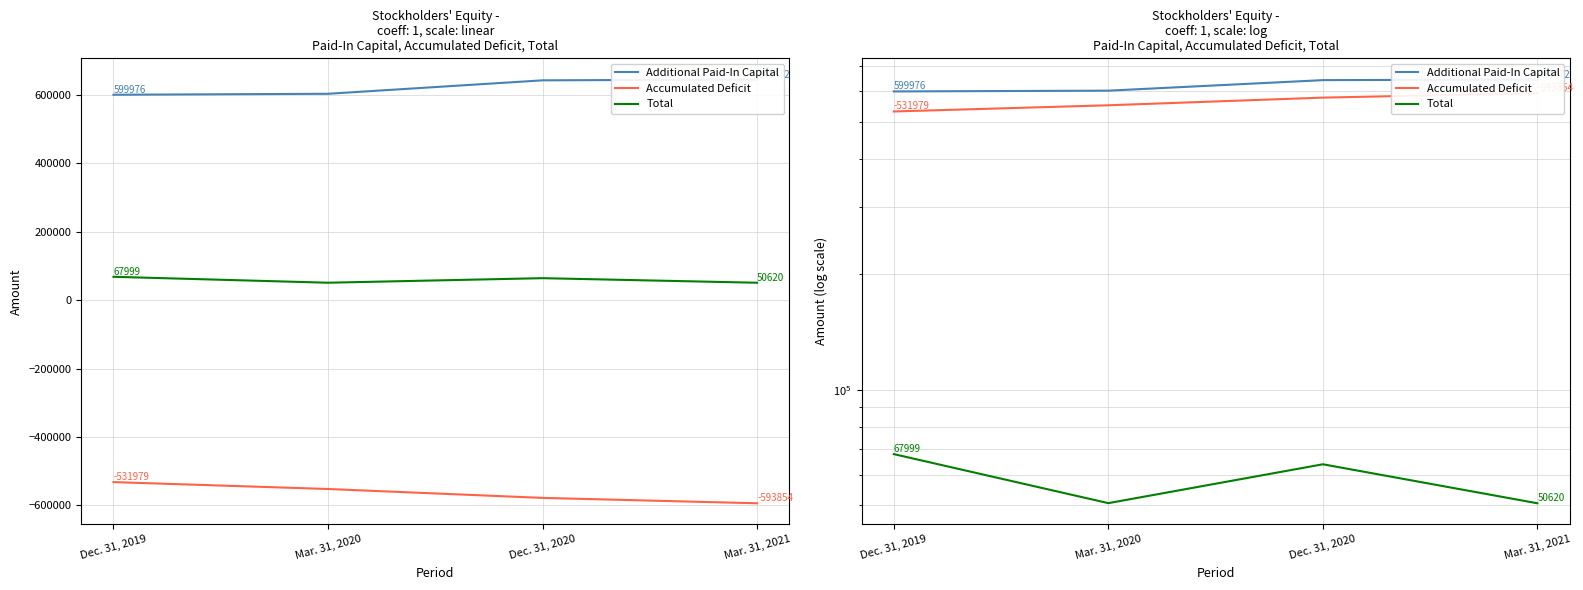

What is the sum of the Additional Paid-In Capital values at Dec. 31, 2019 and Mar. 31, 2020?

1202759